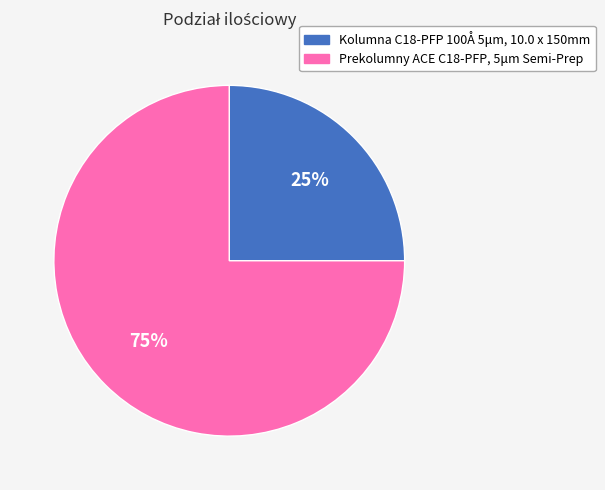

Which has a higher value, Prekolumny ACE C18-PFP, 5μm Semi-Prep or Kolumna C18-PFP 100Å 5μm, 10.0 x 150mm?

Prekolumny ACE C18-PFP, 5μm Semi-Prep